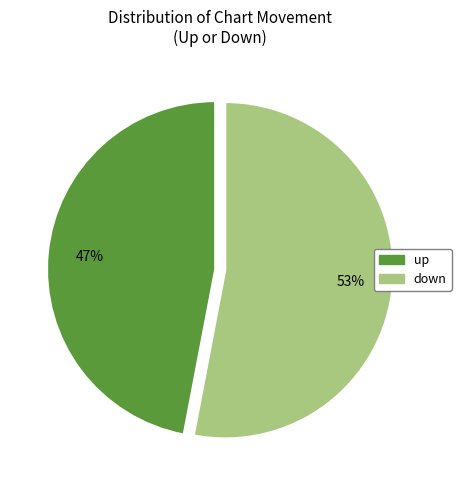

The up slice represents 34% of the pie. True or false?

False